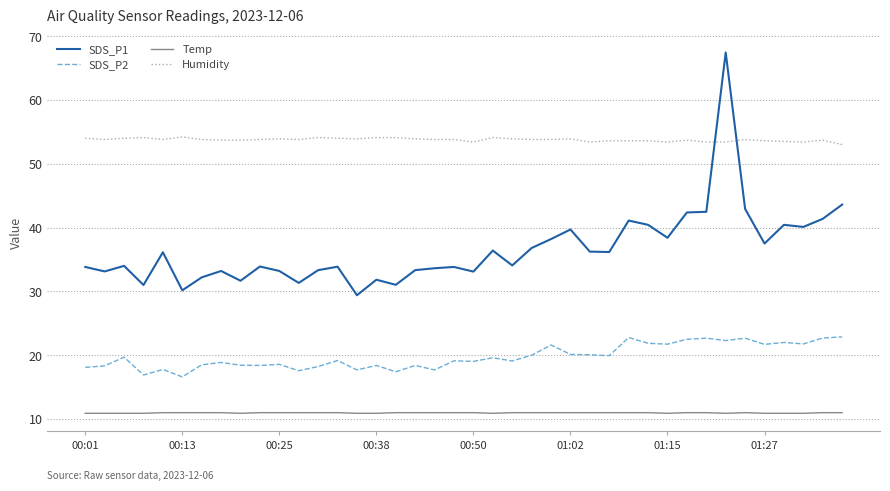

Which series has the widest spread of values?

SDS_P1